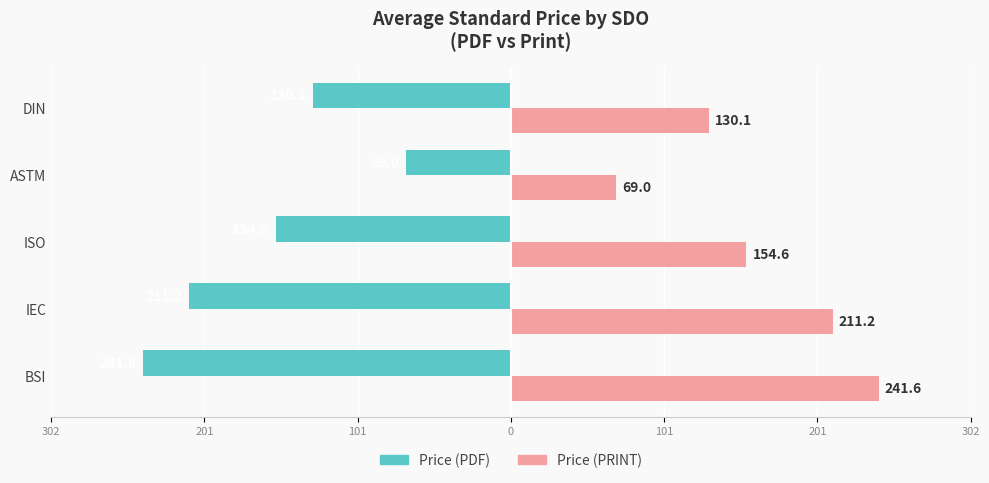

How many bars are there in each group?

2